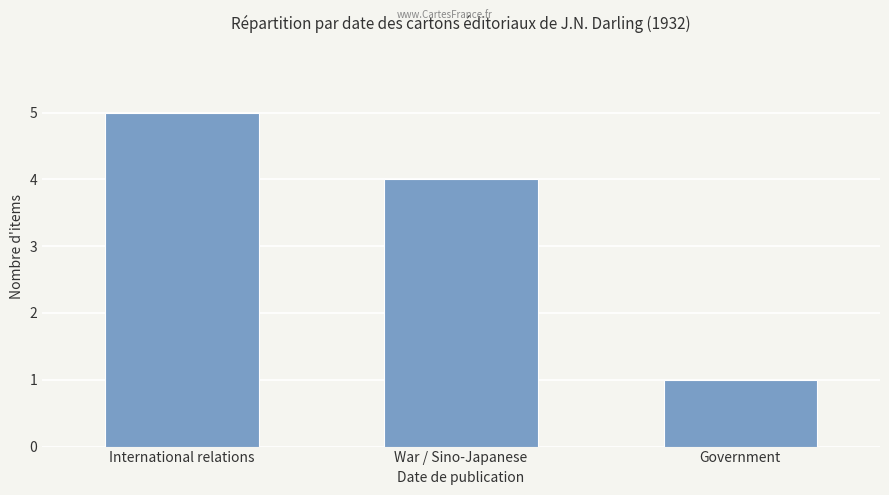

What is the average value?

3